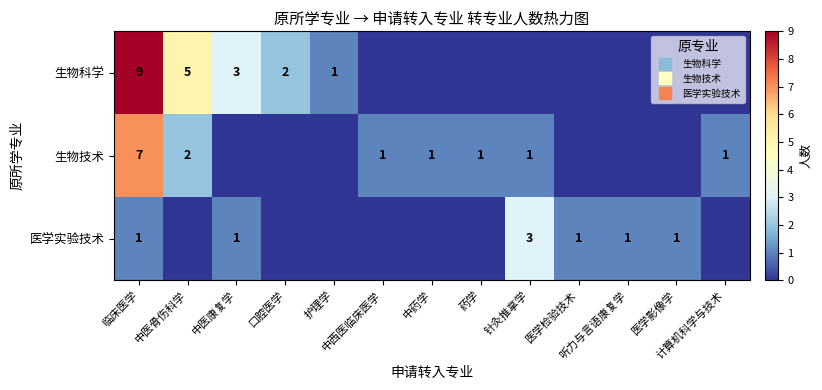

List the series in order of their peak value, highest first.

生物科学, 生物技术, 医学实验技术